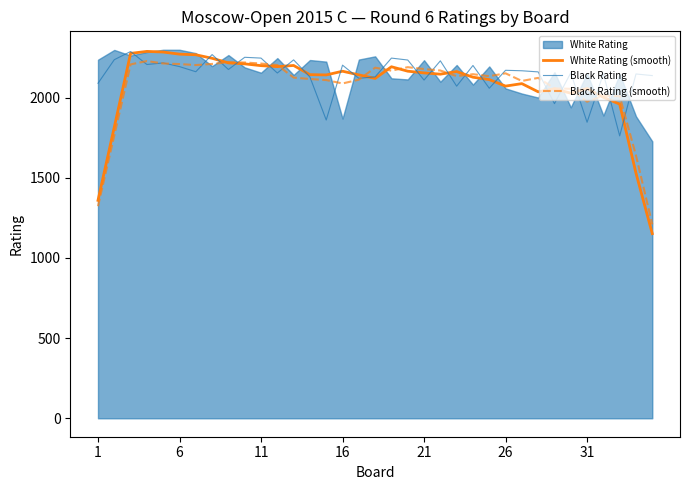

How many interior local peaks does the Black Rating (smooth) series have?

8